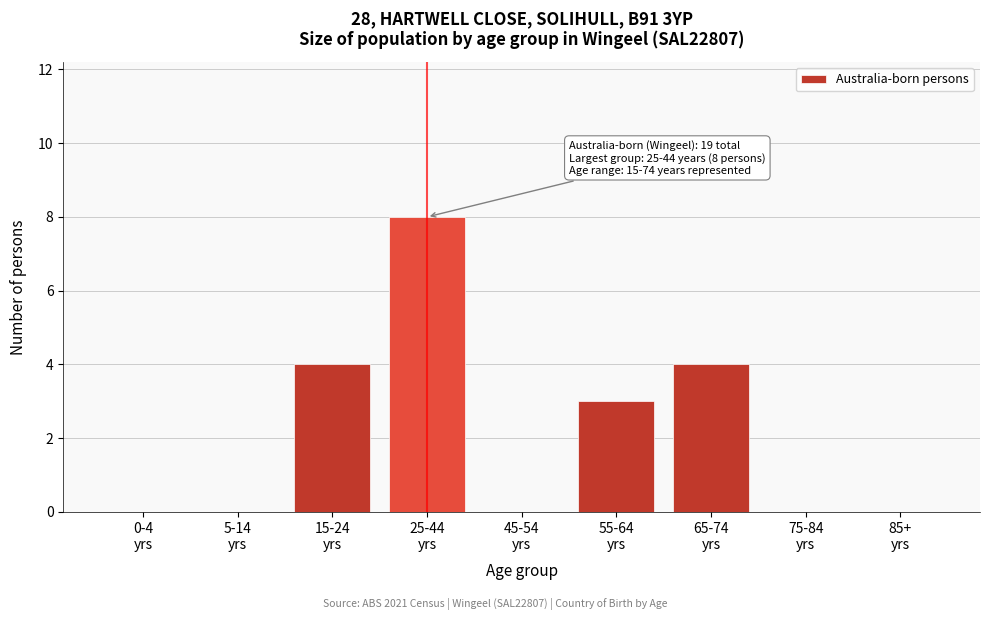

What is the sum of all values?

19